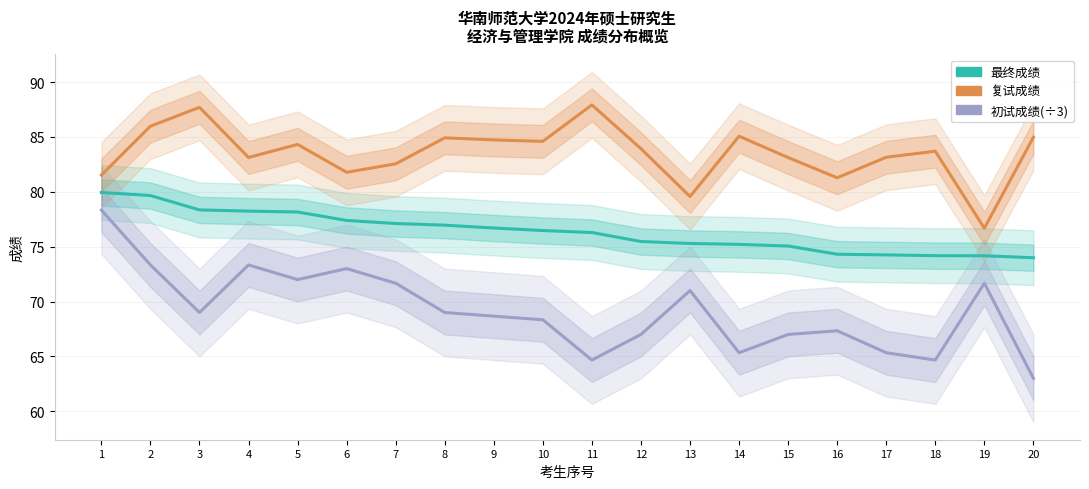

Reading right to left, transcribe all the data shown in this chart.

最终成绩: 74.0	74.2	74.2	74.2	74.3	75.1	75.2	75.3	75.5	76.3	76.5	76.7	77.0	77.1	77.4	78.2	78.2	78.3	79.7	79.9
复试成绩: 85.0	76.7	83.7	83.2	81.3	83.1	85.1	79.6	83.9	87.9	84.6	84.7	84.9	82.5	81.8	84.3	83.1	87.7	86.0	81.5
初试成绩(÷3): 63.0	71.7	64.7	65.3	67.3	67.0	65.3	71.0	67.0	64.7	68.3	68.7	69.0	71.7	73.0	72.0	73.3	69.0	73.3	78.3